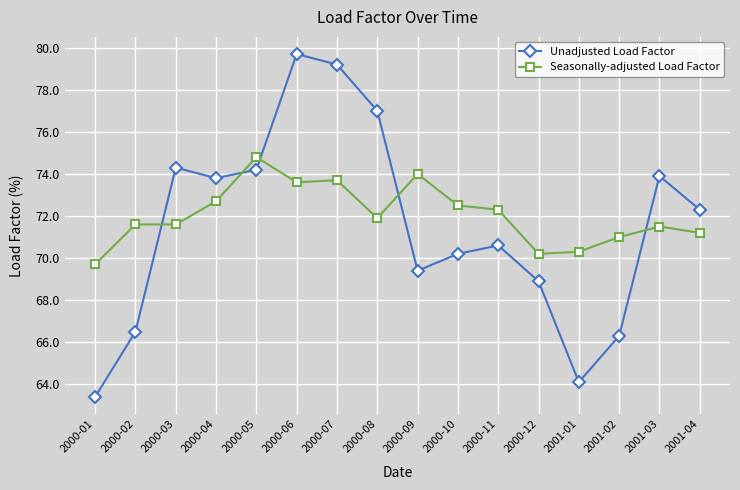

What are all the series names shown in the legend?

Unadjusted Load Factor, Seasonally-adjusted Load Factor